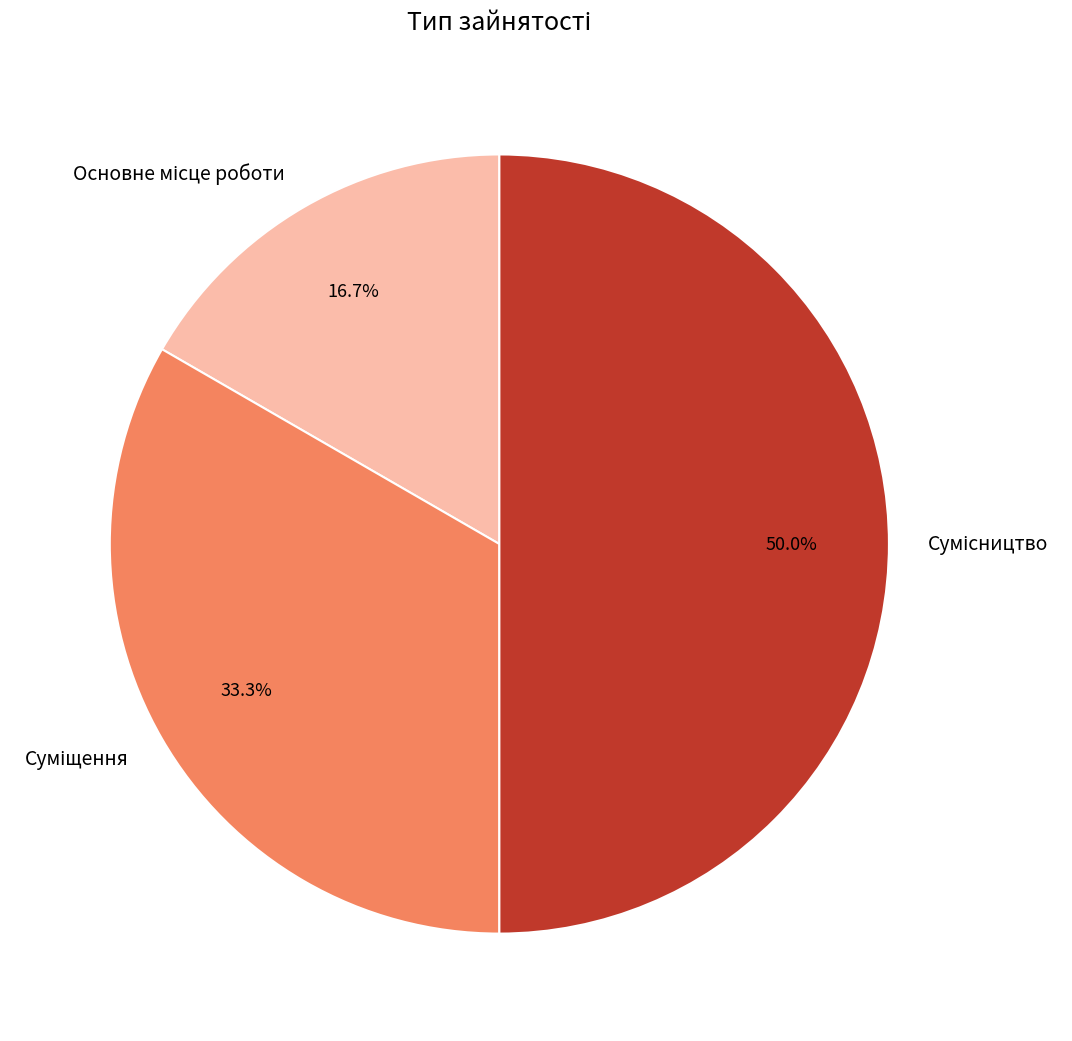

How many segments does this pie chart have?

3